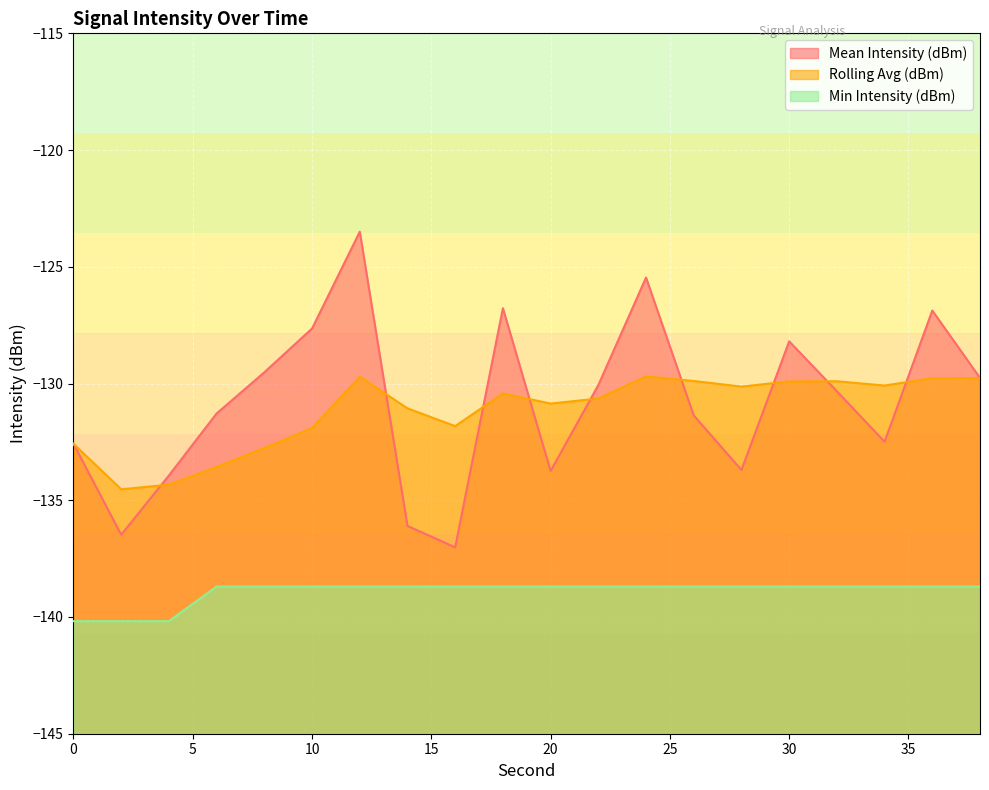

Which series has the largest range (max minus min)?

Mean Intensity (dBm)